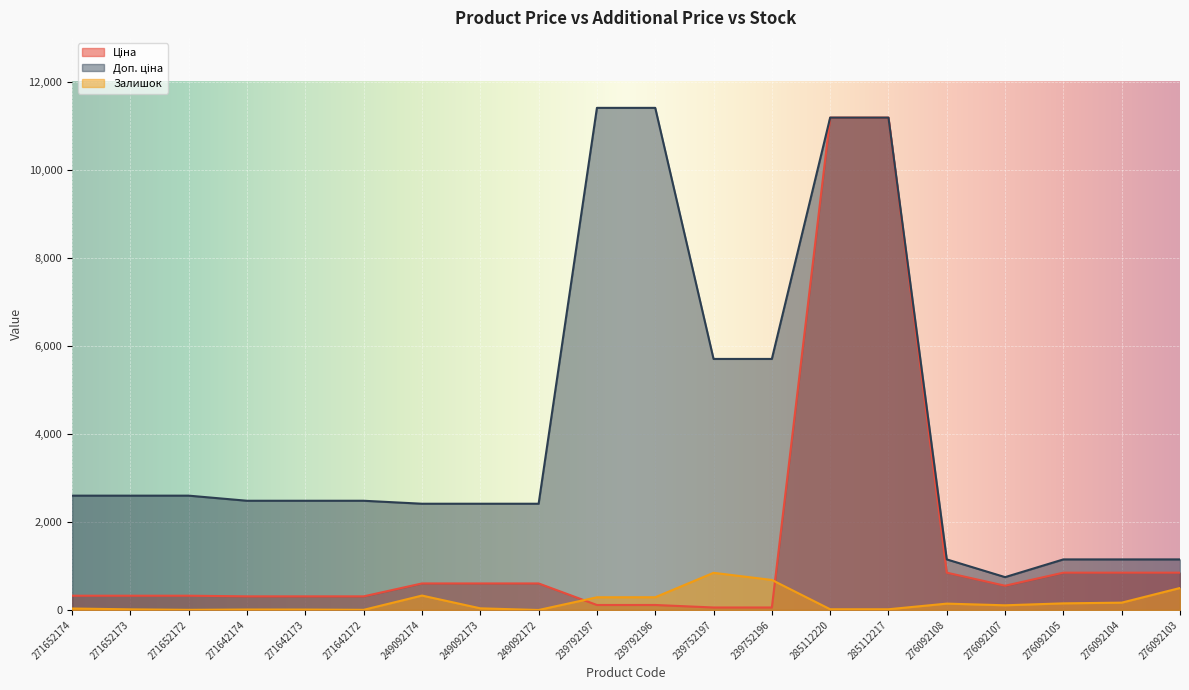

The Доп. ціна series shows 607.9 at 249092172. True or false?

False